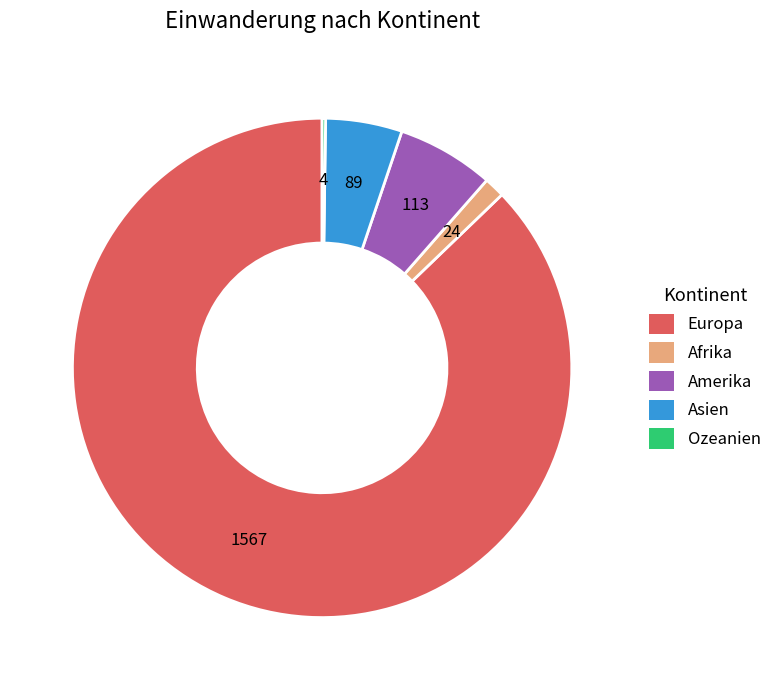

Approximately how many times larger is the value at Asien compared to Afrika?

3.7